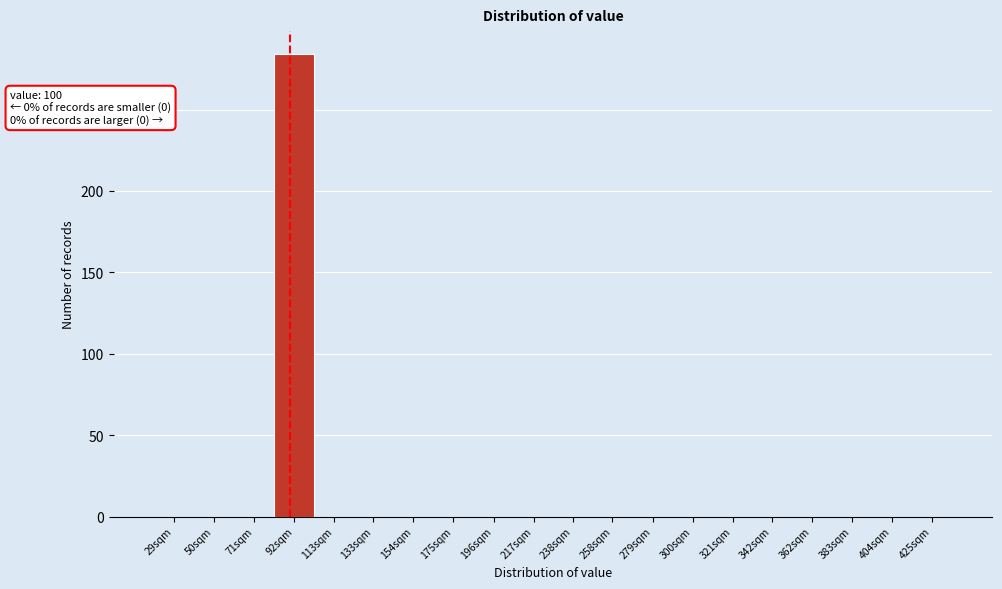

Reading left to right, what are all the values shown in this chart?

29sqm=0	50sqm=0	71sqm=0	92sqm=284	113sqm=0	133sqm=0	154sqm=0	175sqm=0	196sqm=0	217sqm=0	238sqm=0	258sqm=0	279sqm=0	300sqm=0	321sqm=0	342sqm=0	362sqm=0	383sqm=0	404sqm=0	425sqm=0